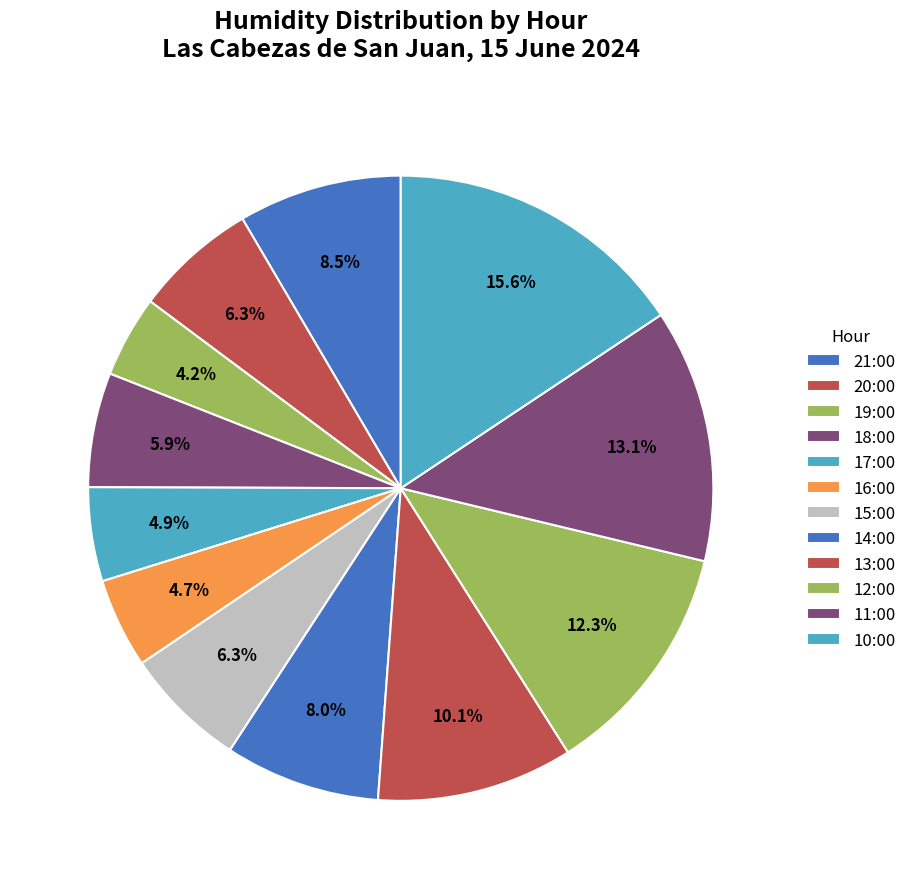

Which slice is the largest?

10:00